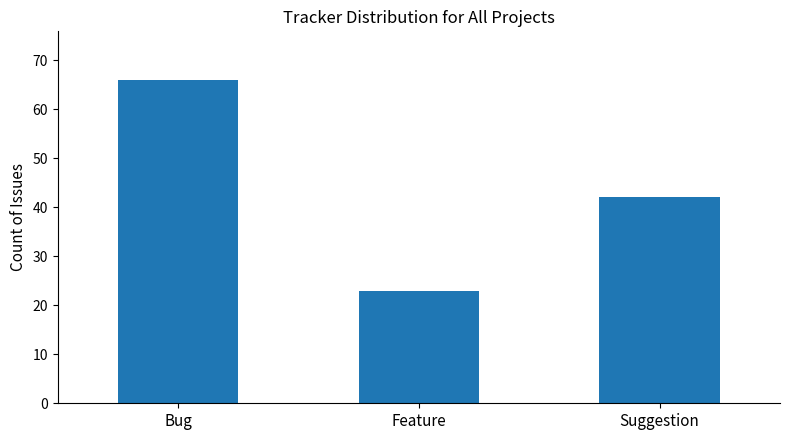

What is the difference between the values at Bug and Suggestion?

24